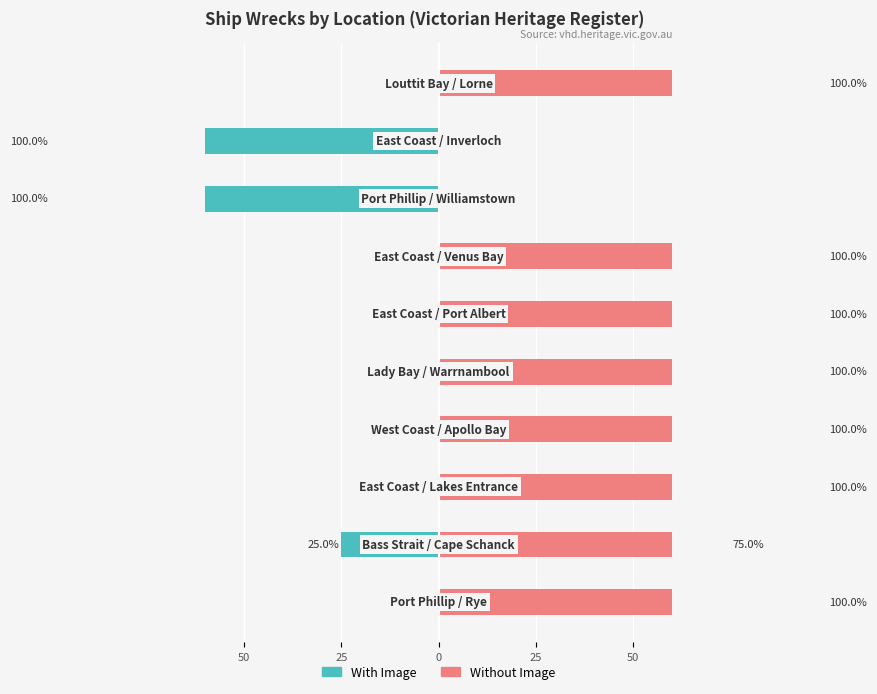

How many positive values does the Without Image series have?

8